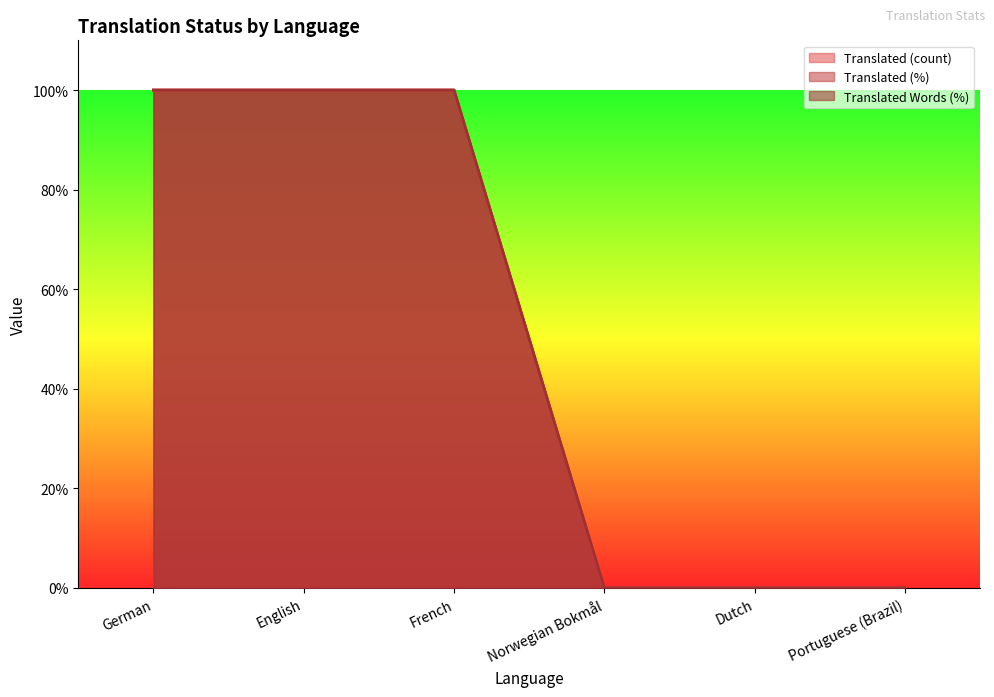

Reading left to right, transcribe all the data shown in this chart.

translated: German=100	English=100	French=100	Norwegian Bokmål=0	Dutch=0	Portuguese (Brazil)=0
translated_percent: German=100	English=100	French=100	Norwegian Bokmål=0	Dutch=0	Portuguese (Brazil)=0
translated_words_percent: German=100	English=100	French=100	Norwegian Bokmål=0	Dutch=0	Portuguese (Brazil)=0